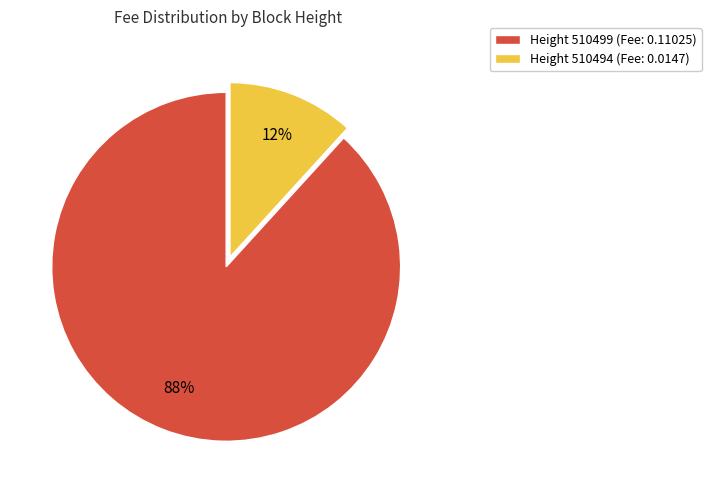

To the nearest percent, what is the average slice percentage?

50%